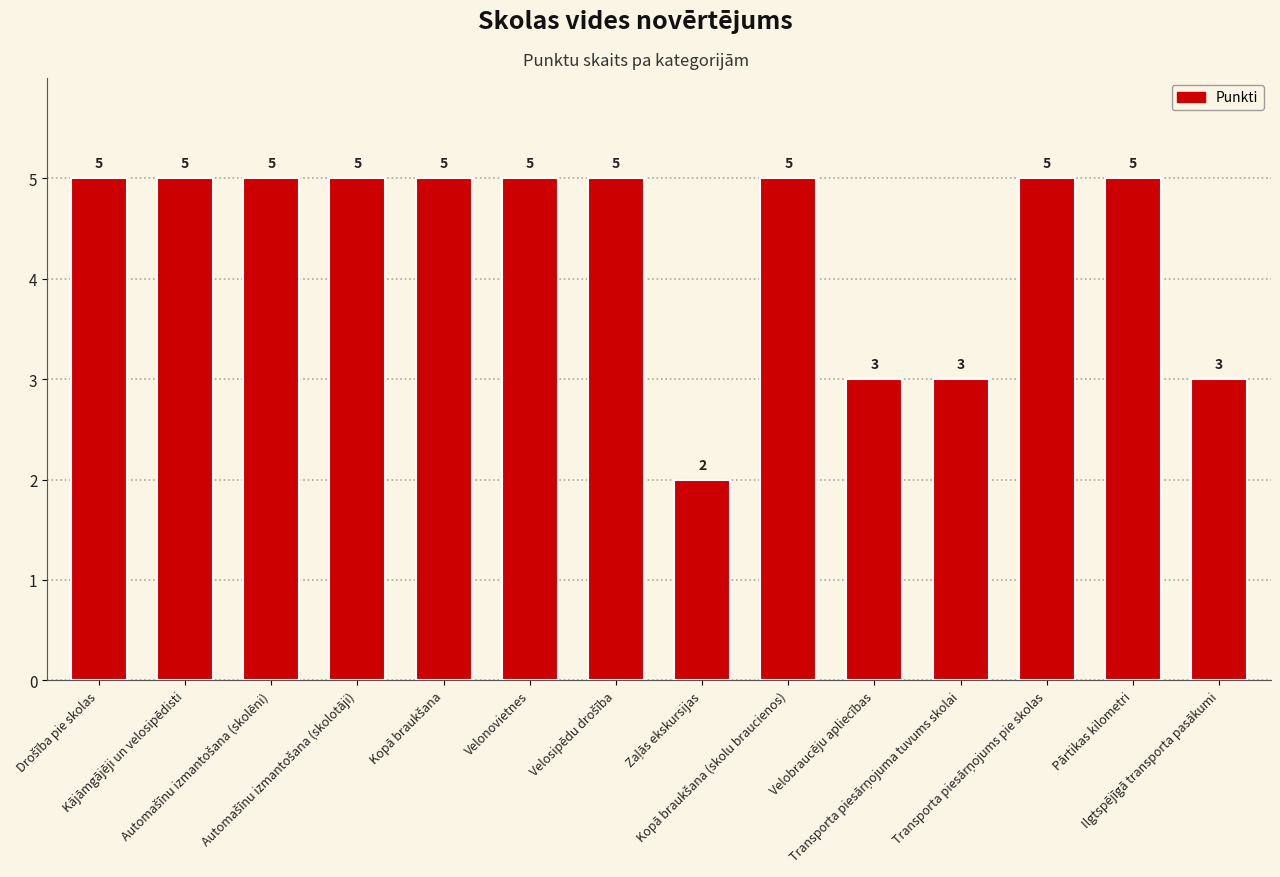

What is the smallest value displayed?

2